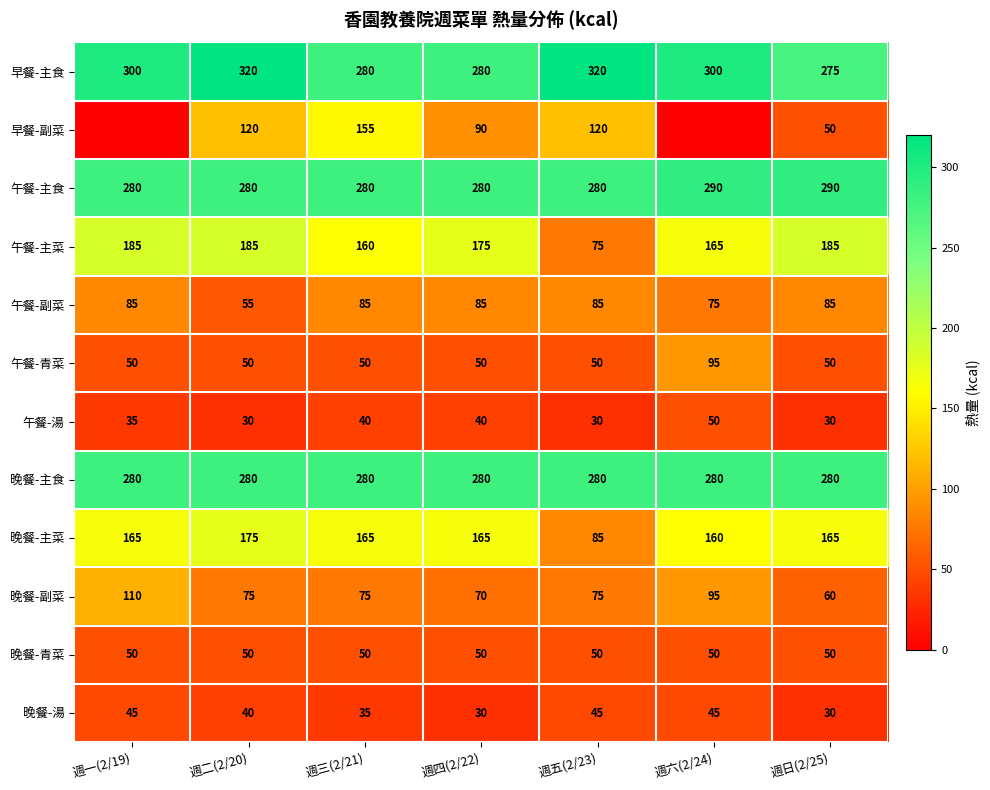

Is the value of 早餐-副菜 at 週二(2/20) greater than the value of 午餐-青菜 at 週六(2/24)?

Yes